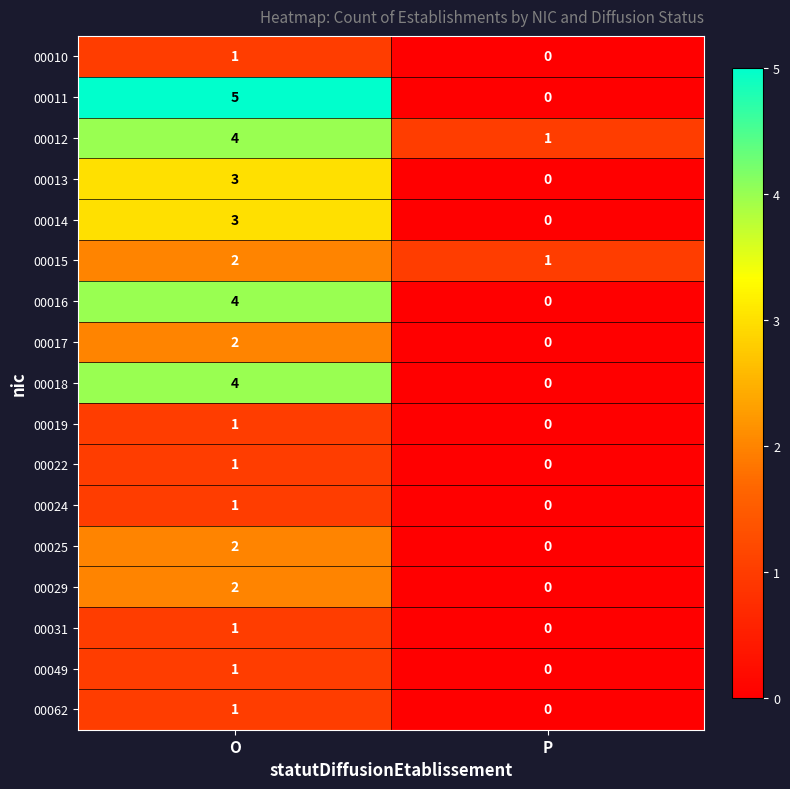

At which category is the sum across all series the highest?

O